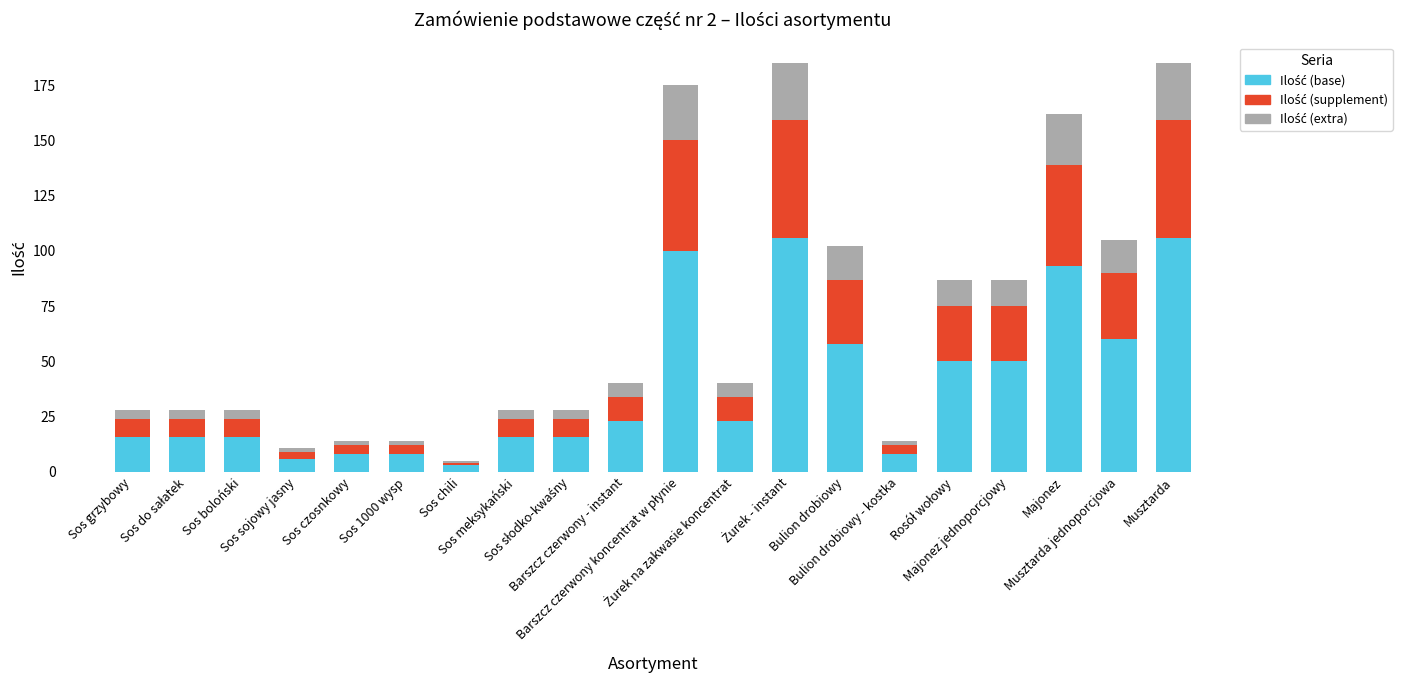

What is the label of the 11th bar from the left?

Barszcz czerwony koncentrat w płynie